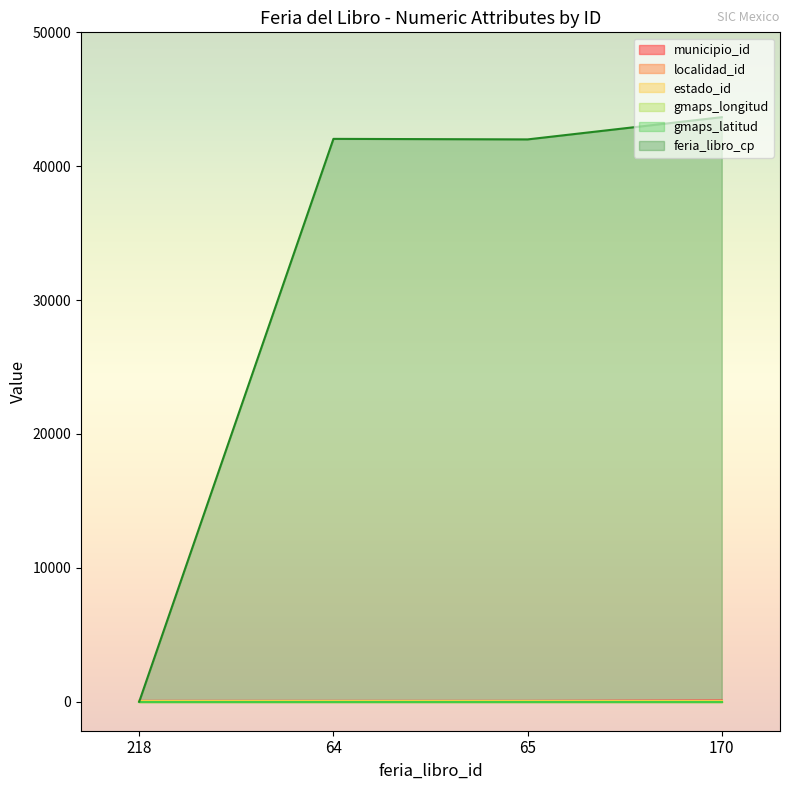

At how many categories does at least one series exceed 35283?

3